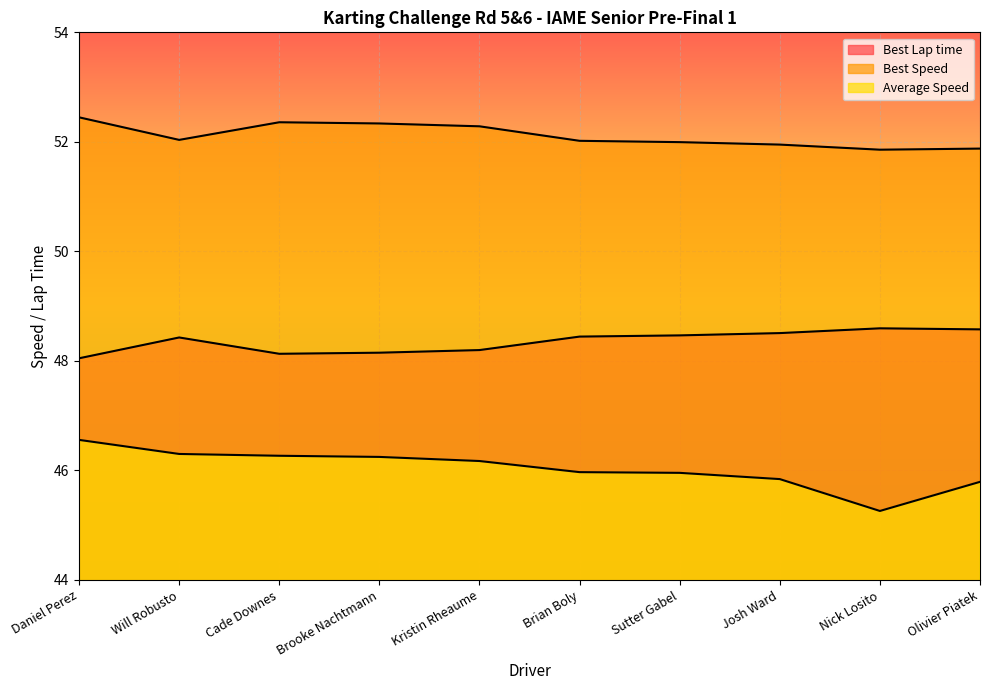

What is the average value of the Best Lap time series?

48.4